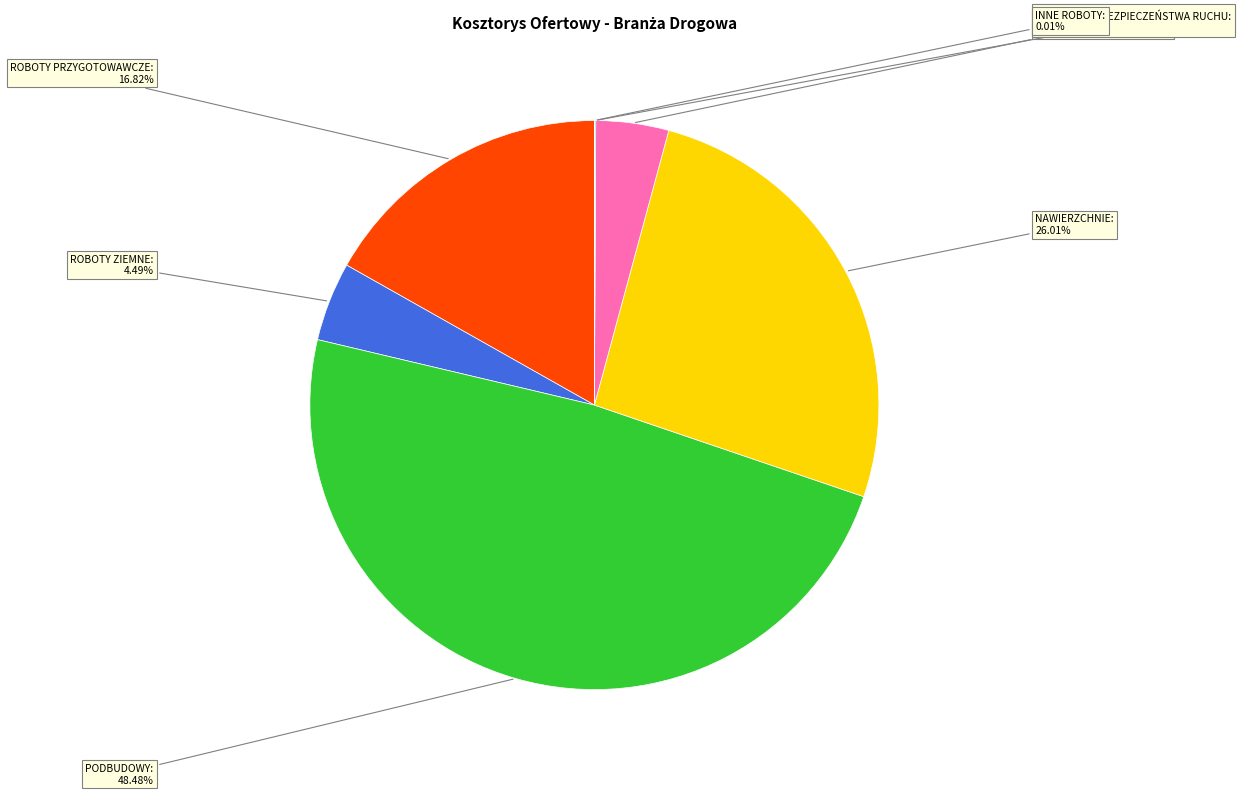

Approximately how many times larger is the value at PODBUDOWY compared to ROBOTY ZIEMNE?

10.8